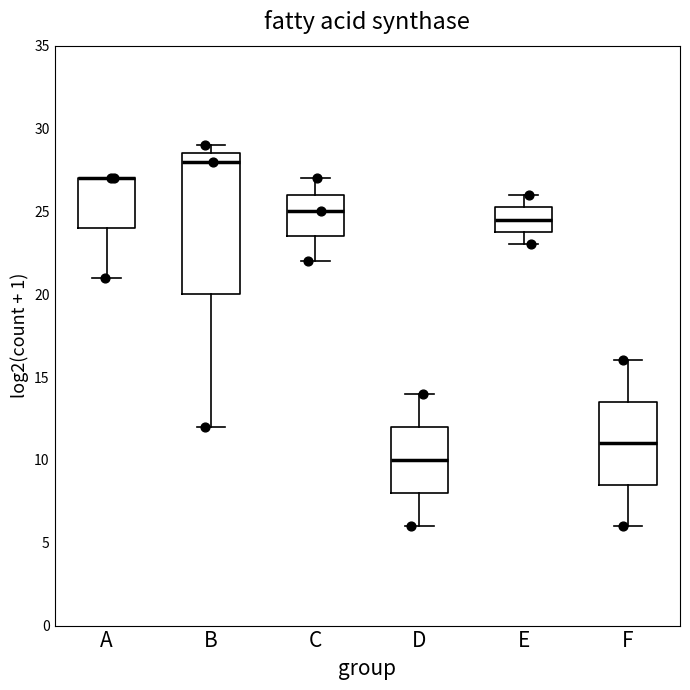

Reading left to right, read every box against the y-axis: the position of its median line, the range the box covers, and the ends of its whiskers. The values are not printed on the chart, so give them approximately, as read against the axis.

A: median 27.0 (drawn on the box's upper edge), box 24.0 to 27.0, whiskers 21.0 to 27.0
B: median 28.0, box 20.0 to 28.5, whiskers 12.0 to 29.0
C: median 25.0, box 23.5 to 26.0, whiskers 22.0 to 27.0
D: median 10.0, box 8.0 to 12.0, whiskers 6.0 to 14.0
E: median 24.5, box 24.0 to 25.5, whiskers 23.0 to 26.0
F: median 11.0, box 8.5 to 13.5, whiskers 6.0 to 16.0